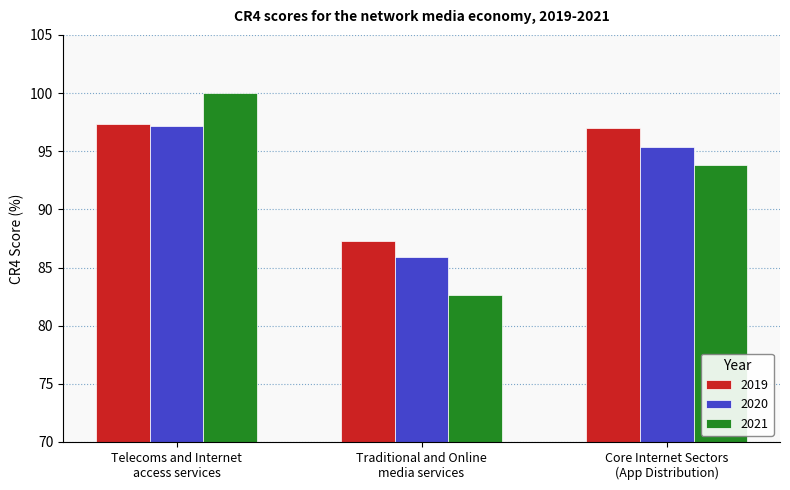

What is the lowest value of the 2021 series?

82.6